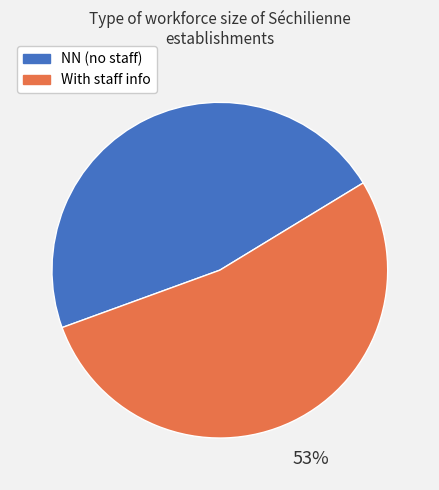

What is the ratio of the value at With staff info to the value at NN (no staff)?

1.1